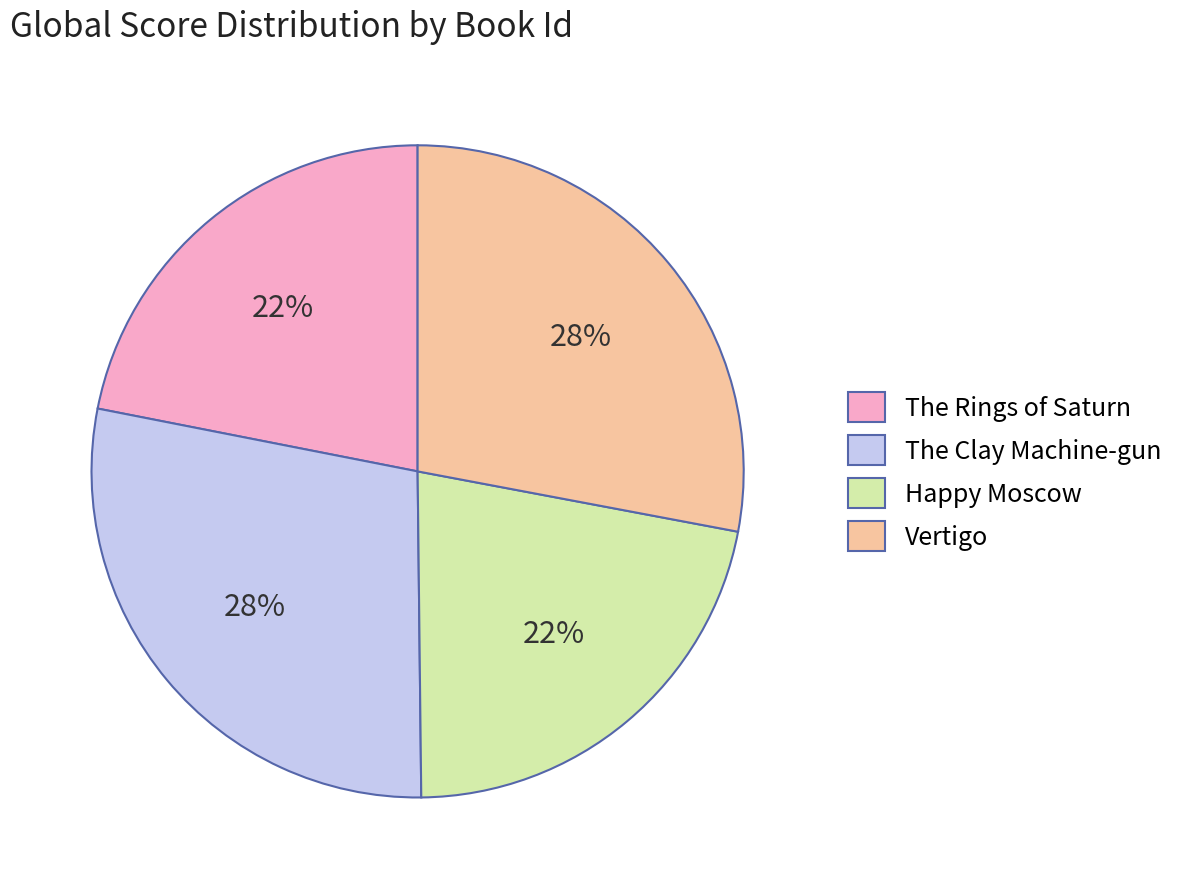

What percentage is the The Clay Machine-gun slice, to the nearest percent?

28%